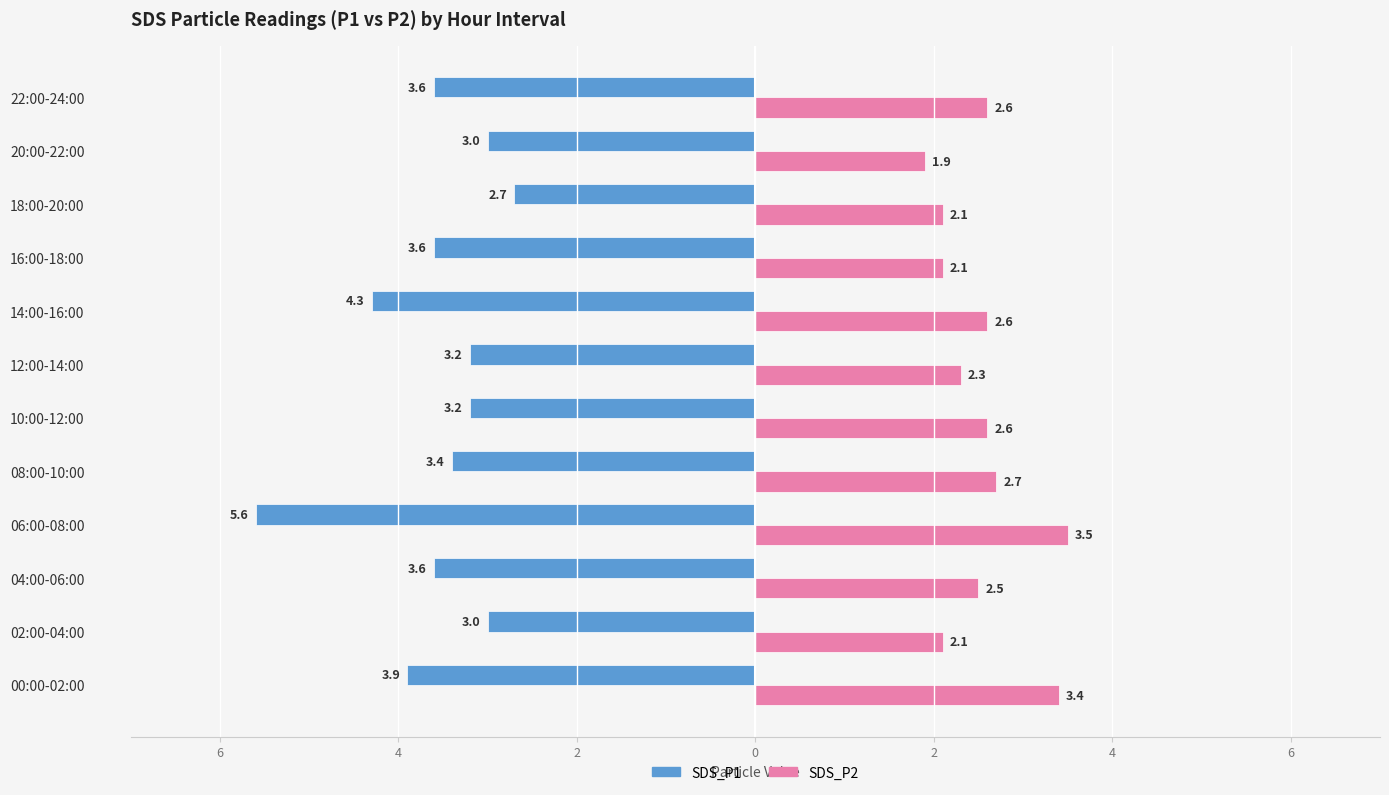

What are all the series names shown in the legend?

SDS_P1, SDS_P2